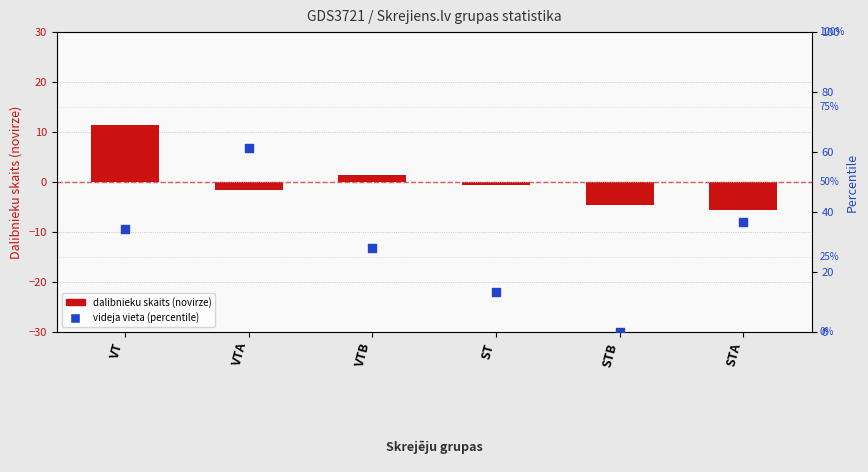

Which series has the largest total across all categories?

videja vieta (percentile)